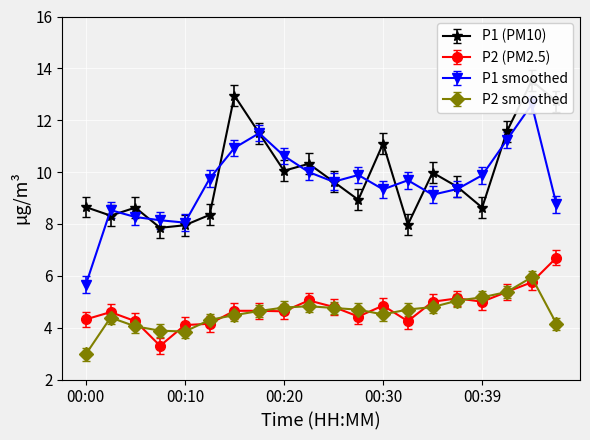

True or false: P2 has a value of 5.0 at 00:22.

True